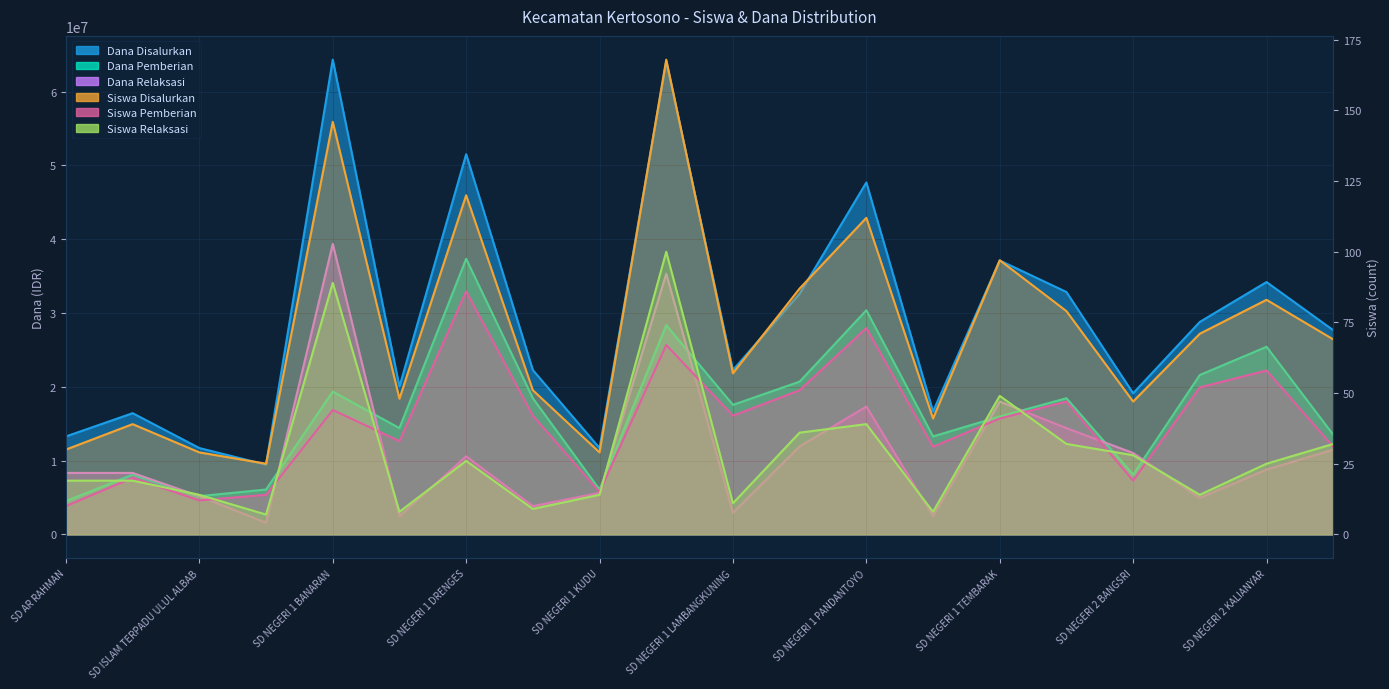

True or false: Siswa Pemberian and Dana Pemberian cross at least once.

False